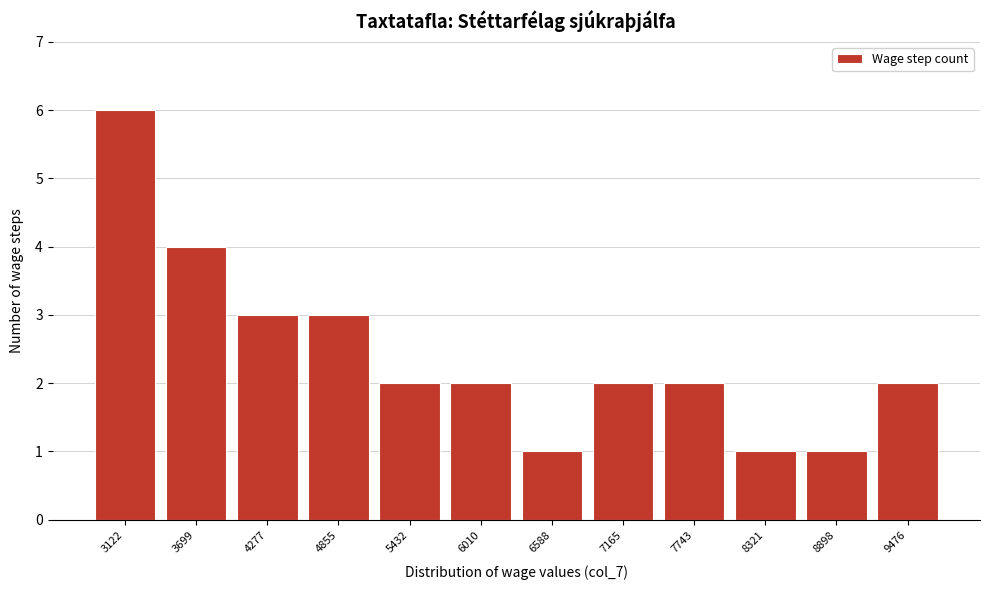

Reading left to right, extract all data points from this chart.

3122=6	3699=4	4277=3	4855=3	5432=2	6010=2	6588=1	7165=2	7743=2	8321=1	8898=1	9476=2